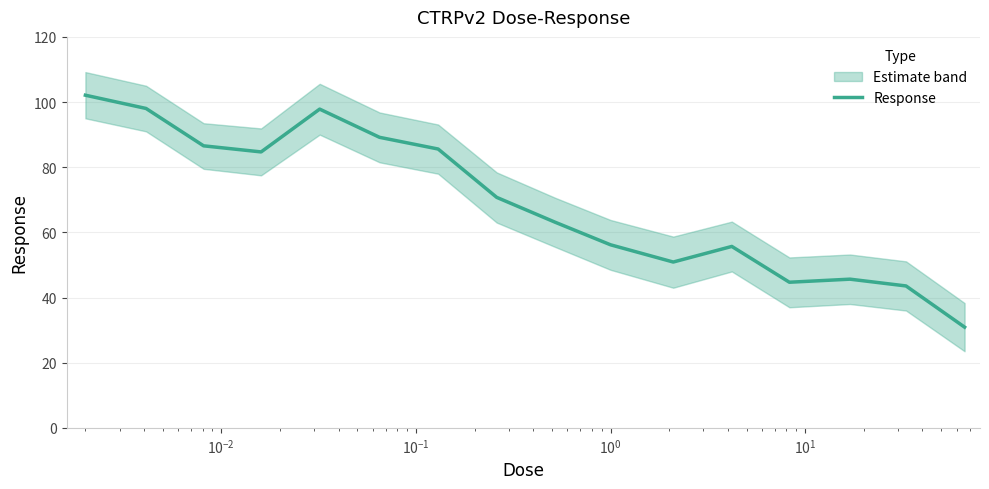

What is the sum of all values?

1105.3